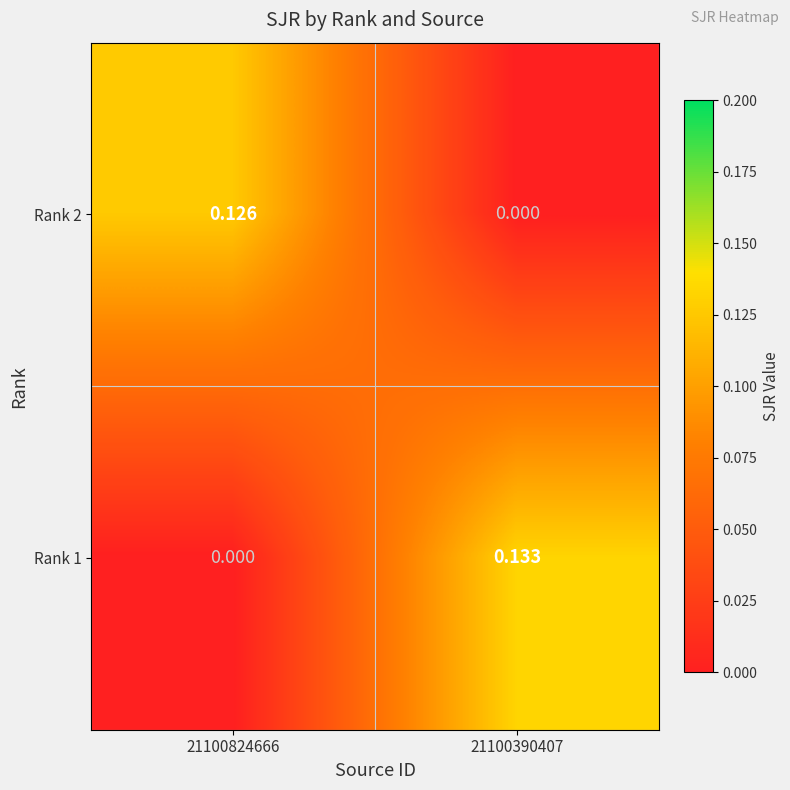

Which series changed the most between 21100824666 and 21100390407?

Rank 1